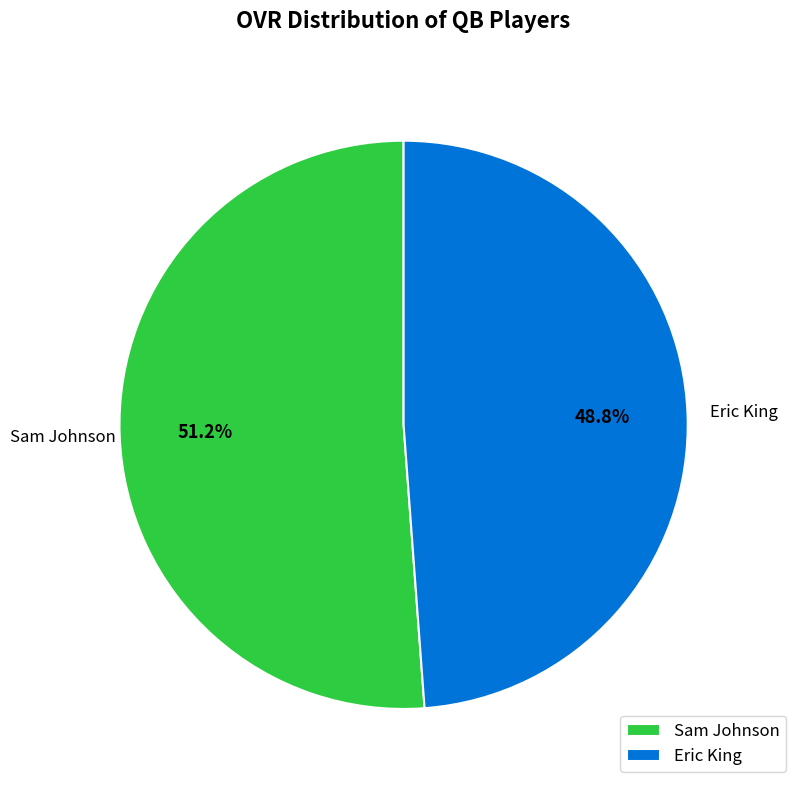

Rank the categories by value from lowest to highest.

Eric King, Sam Johnson